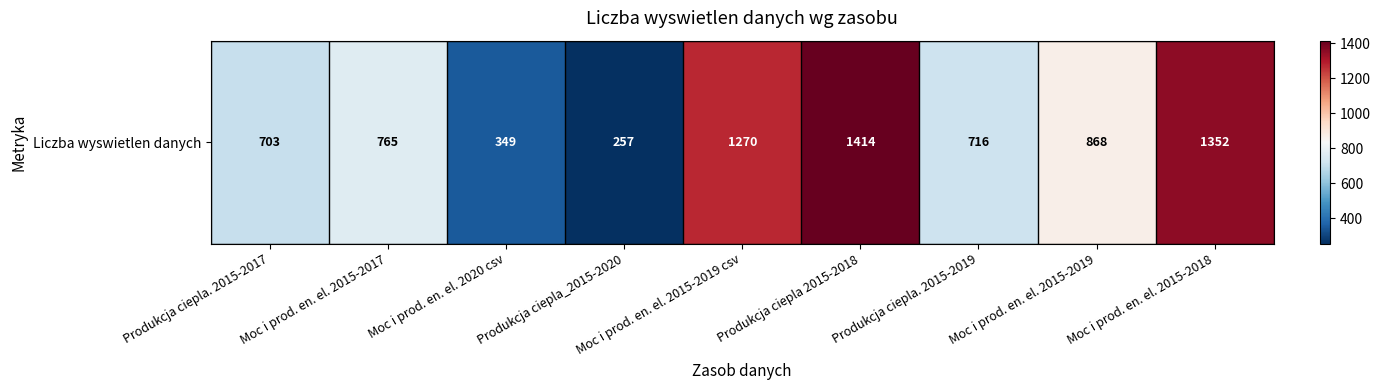

Where does the data first go above 765?

Moc i prod. en. el. 2015-2019 csv